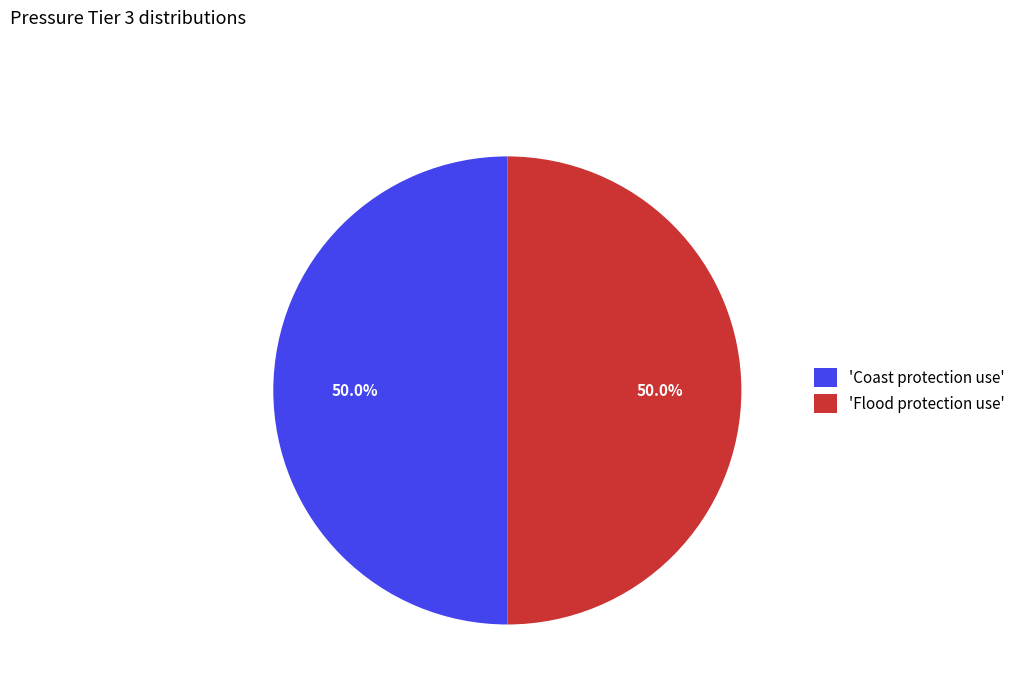

What is the total percentage of 'Coast protection use' and 'Flood protection use'?

100.0%